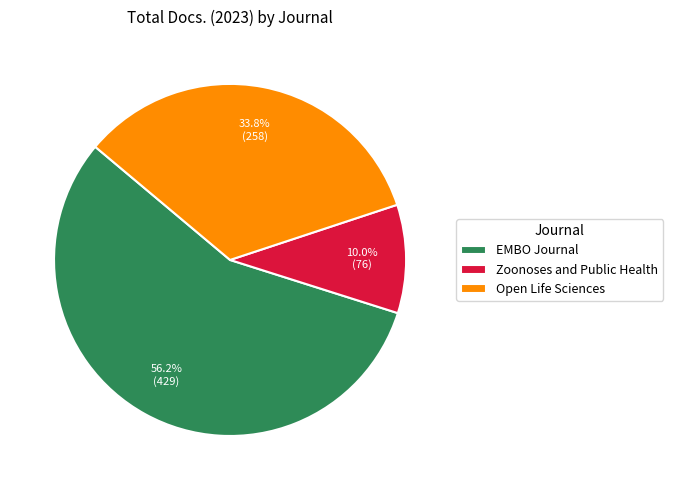

To the nearest percent, what percentage of the pie is EMBO Journal?

56%